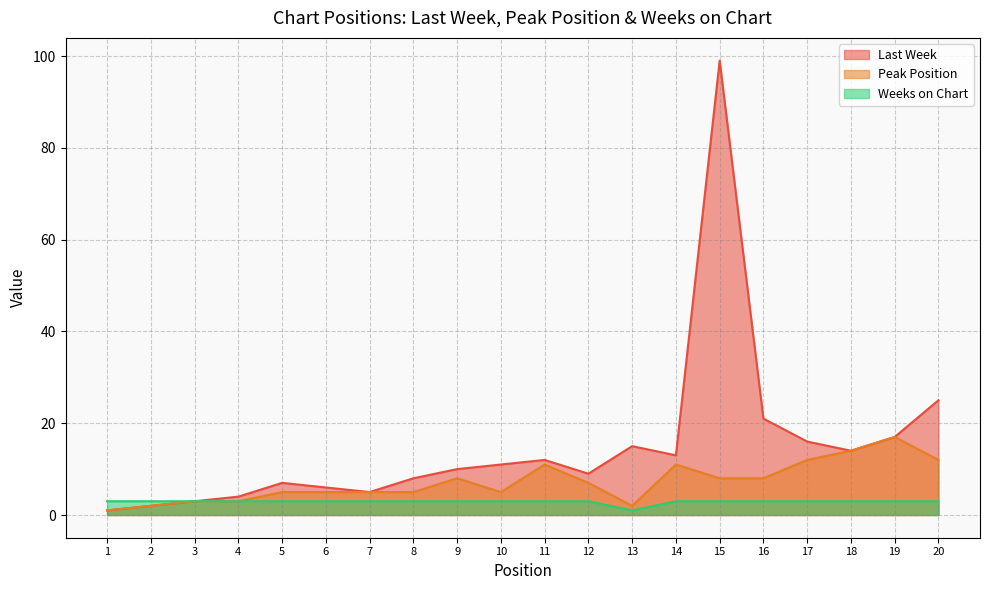

In Weeks on Chart, how many points are lower than both neighbors (excluding endpoints)?

1